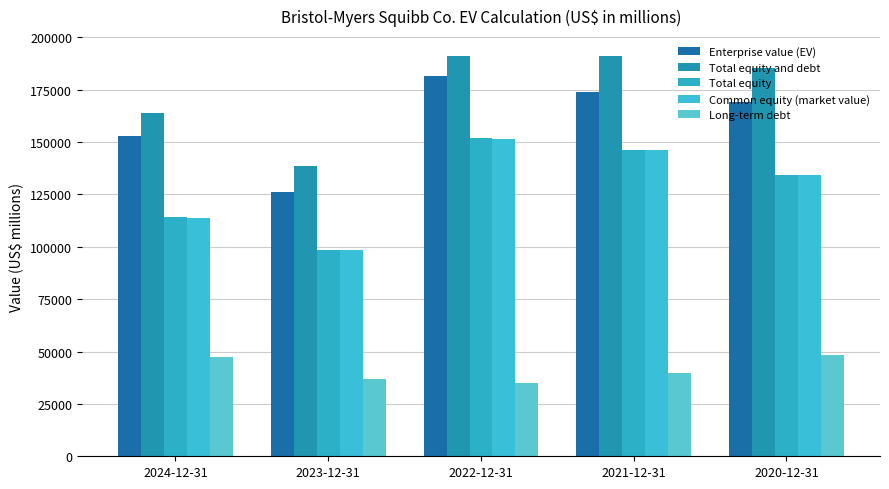

At which category is the sum across all series the highest?

2022-12-31